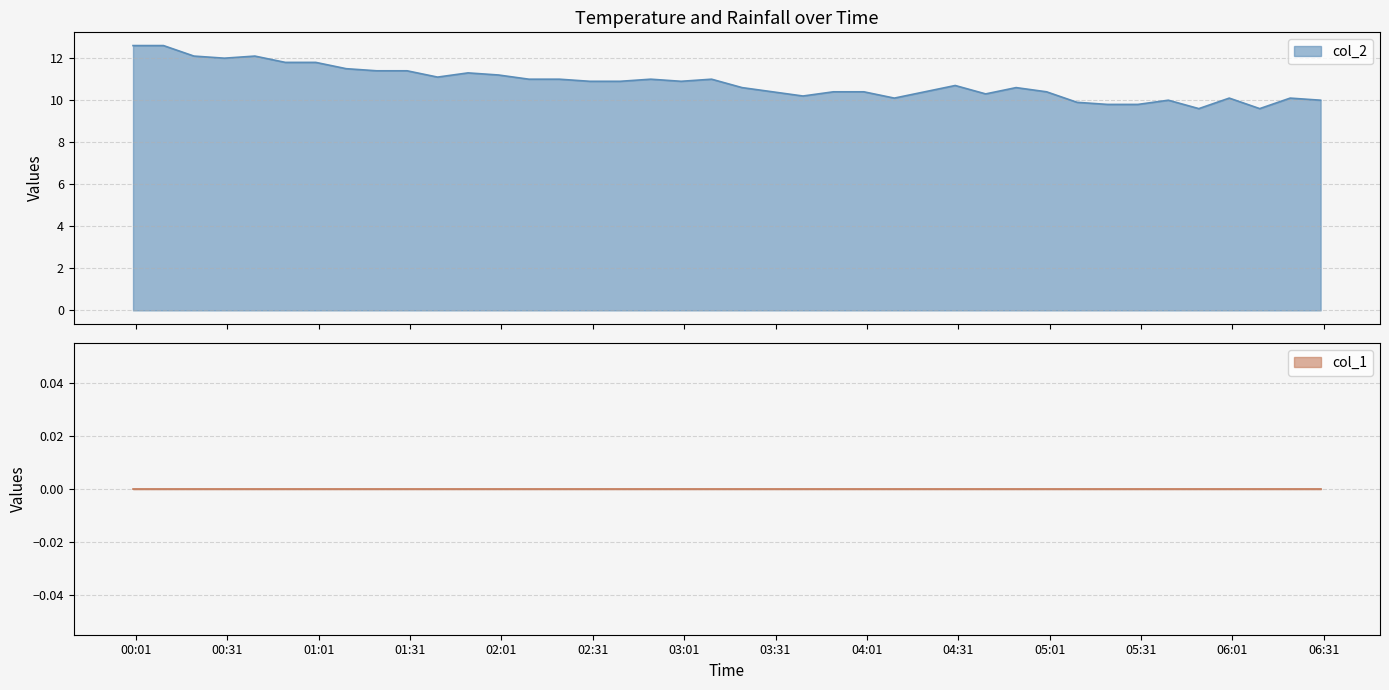

Reading left to right, what are all the values shown in this chart?

2023/10/19 00:00:00=12.6	2023/10/19 00:10:00=12.6	2023/10/19 00:20:00=12.1	2023/10/19 00:30:00=12.0	2023/10/19 00:40:00=12.1	2023/10/19 00:50:00=11.8	2023/10/19 01:00:00=11.8	2023/10/19 01:10:00=11.5	2023/10/19 01:20:00=11.4	2023/10/19 01:30:00=11.4	2023/10/19 01:40:00=11.1	2023/10/19 01:50:00=11.3	2023/10/19 02:00:00=11.2	2023/10/19 02:10:00=11.0	2023/10/19 02:20:00=11.0	2023/10/19 02:30:00=10.9	2023/10/19 02:40:00=10.9	2023/10/19 02:50:00=11.0	2023/10/19 03:00:00=10.9	2023/10/19 03:10:00=11.0	2023/10/19 03:20:00=10.6	2023/10/19 03:30:00=10.4	2023/10/19 03:40:00=10.2	2023/10/19 03:50:00=10.4	2023/10/19 04:00:00=10.4	2023/10/19 04:10:00=10.1	2023/10/19 04:20:00=10.4	2023/10/19 04:30:00=10.7	2023/10/19 04:40:00=10.3	2023/10/19 04:50:00=10.6	2023/10/19 05:00:00=10.4	2023/10/19 05:10:00=9.9	2023/10/19 05:20:00=9.8	2023/10/19 05:30:00=9.8	2023/10/19 05:40:00=10.0	2023/10/19 05:50:00=9.6	2023/10/19 06:00:00=10.1	2023/10/19 06:10:00=9.6	2023/10/19 06:20:00=10.1	2023/10/19 06:30:00=10.0